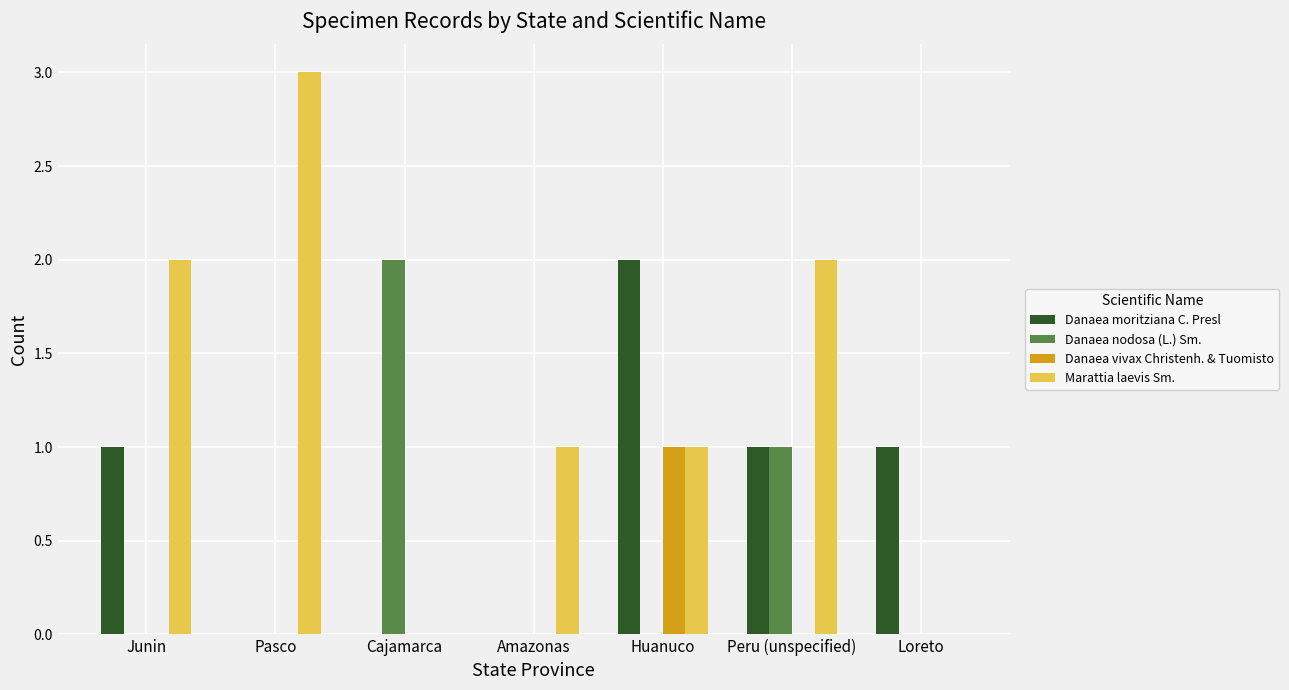

What are all the series names shown in the legend?

Danaea moritziana C. Presl, Danaea nodosa (L.) Sm., Danaea vivax Christenh. & Tuomisto, Marattia laevis Sm.